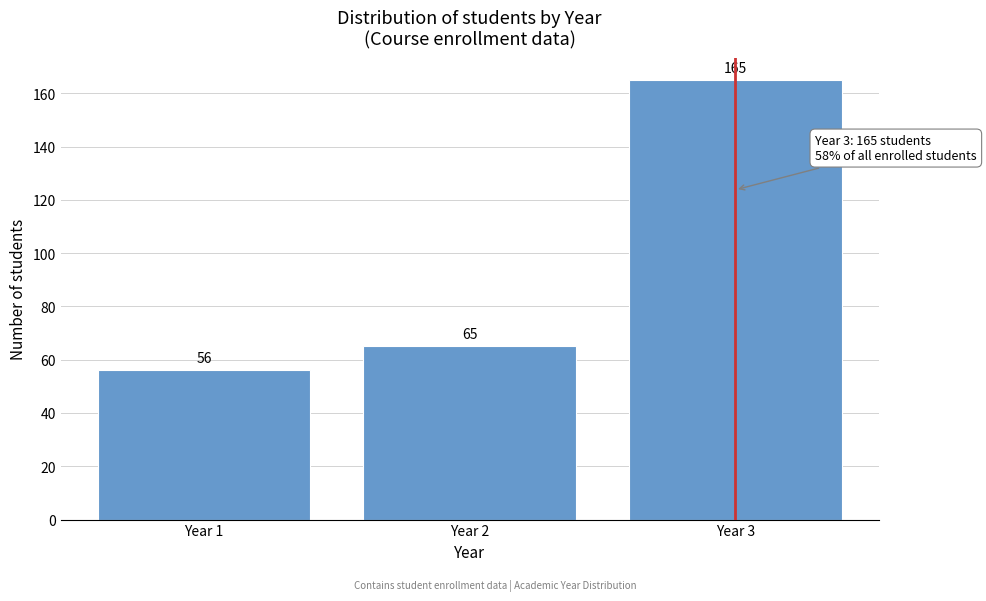

Reading left to right, transcribe all the data shown in this chart.

56	65	165